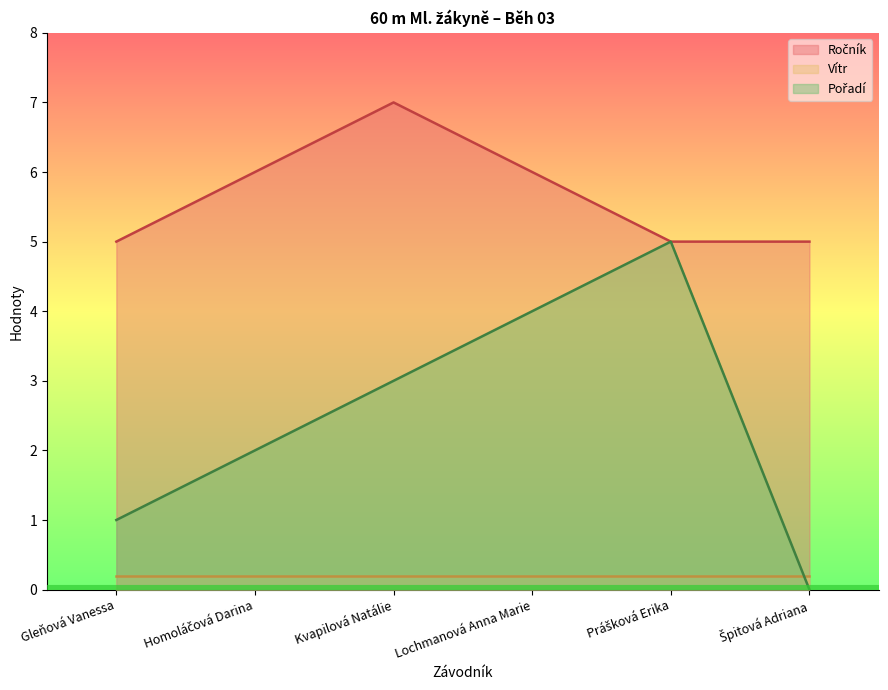

Does the chart display data point markers on the line(s)?

No